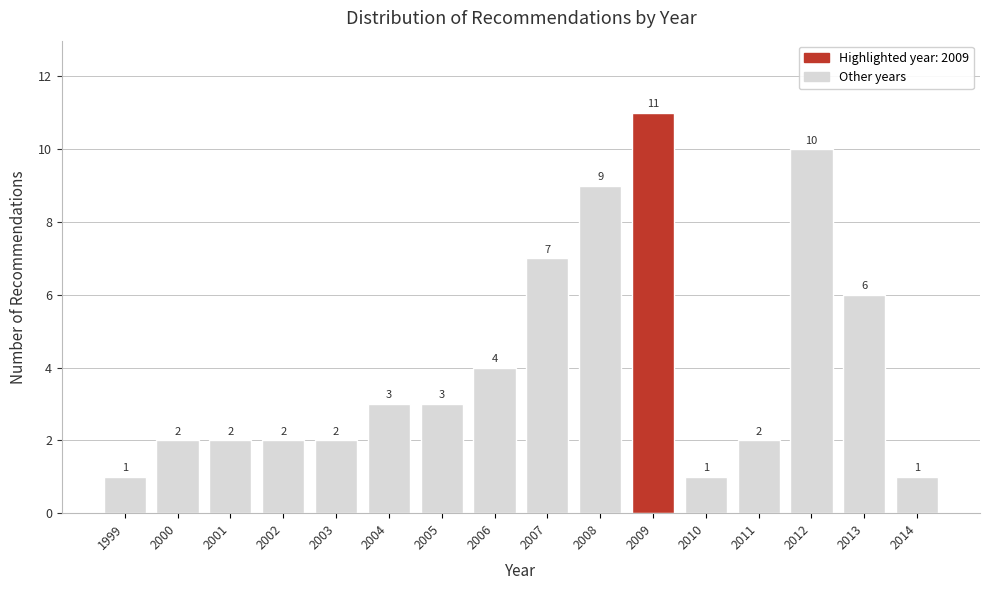

Reading left to right, what are all the values shown in this chart?

1	2	2	2	2	3	3	4	7	9	11	1	2	10	6	1